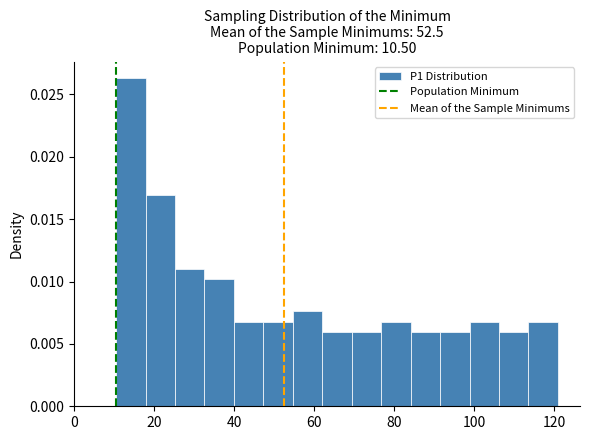

Around what value on the x-axis is the tallest bar? Give the approximate position of its centre, as read against the axis.

14